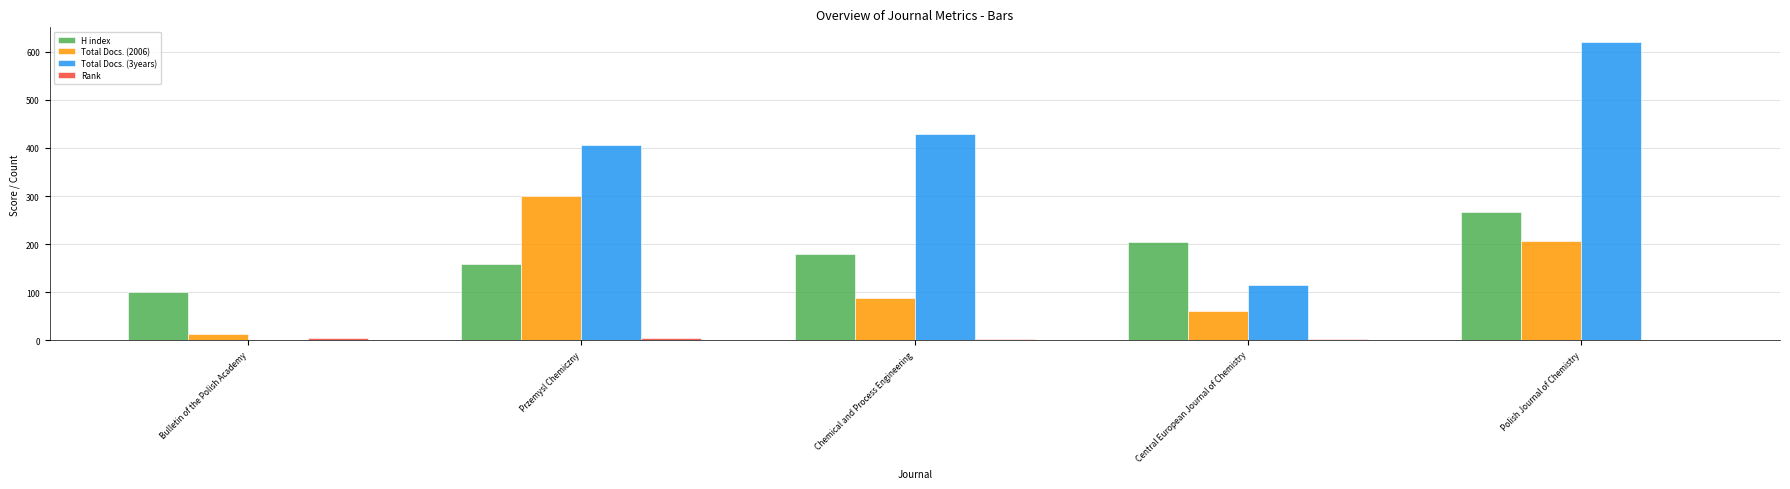

Is it true that Total Docs. (3years) equals 610 at Przemysl Chemiczny?

False